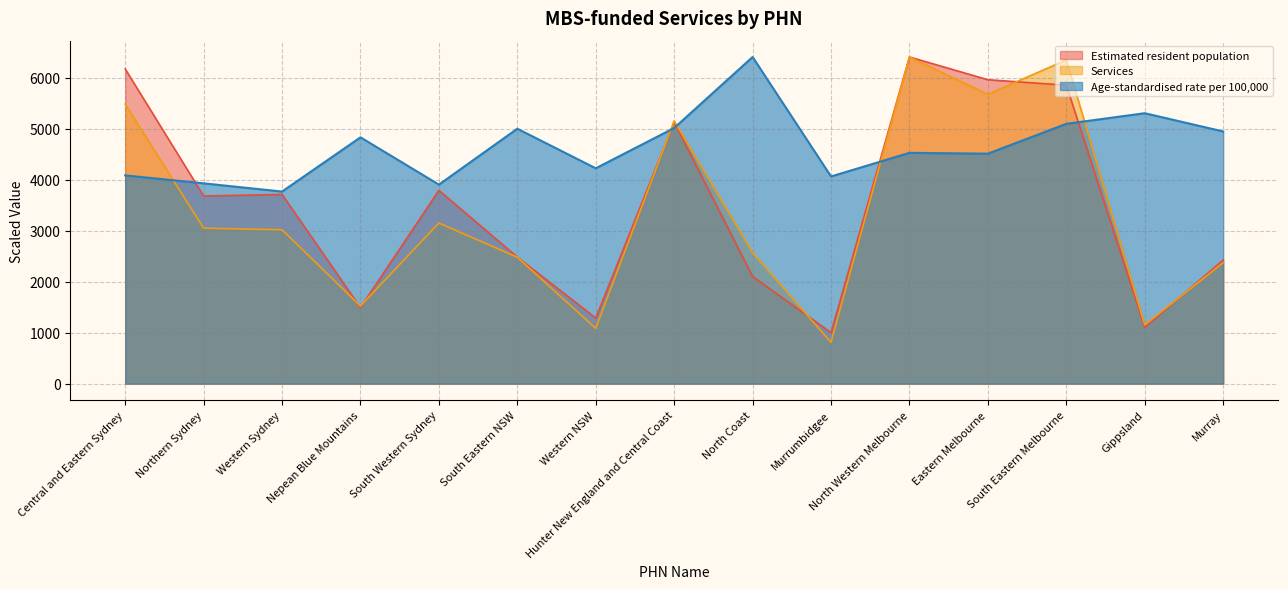

What is the maximum value for Age-standardised rate per 100,000?

6404.0